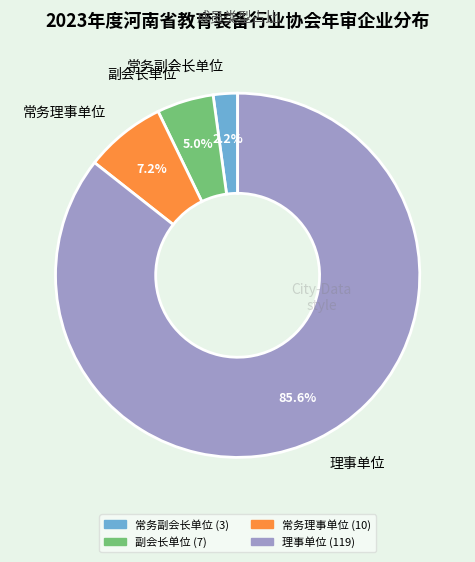

Which category has the biggest portion of the pie?

理事单位